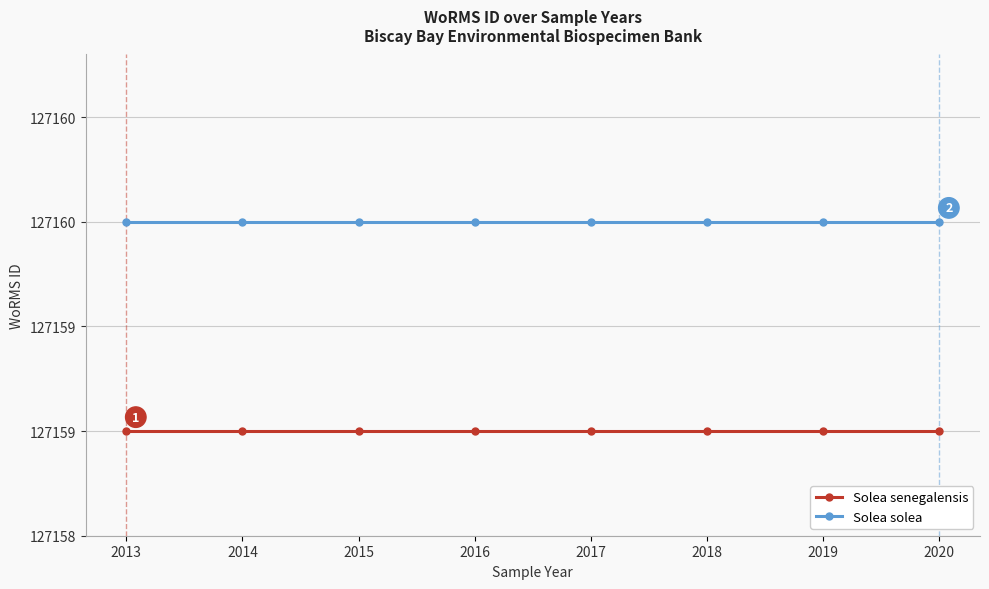

What are all the series names shown in the legend?

Solea senegalensis, Solea solea